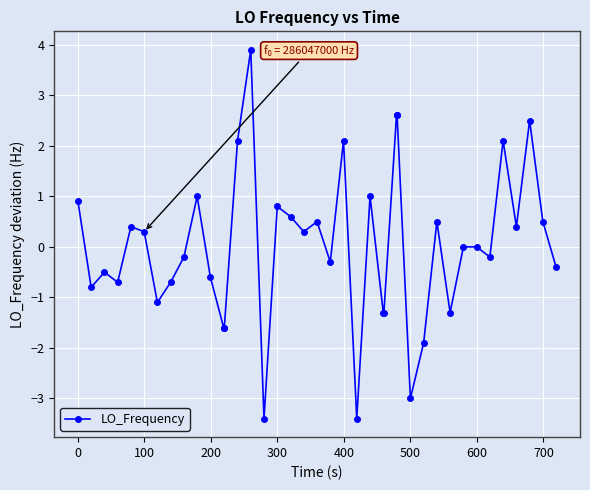

What is the maximum value shown in the chart?

3.9